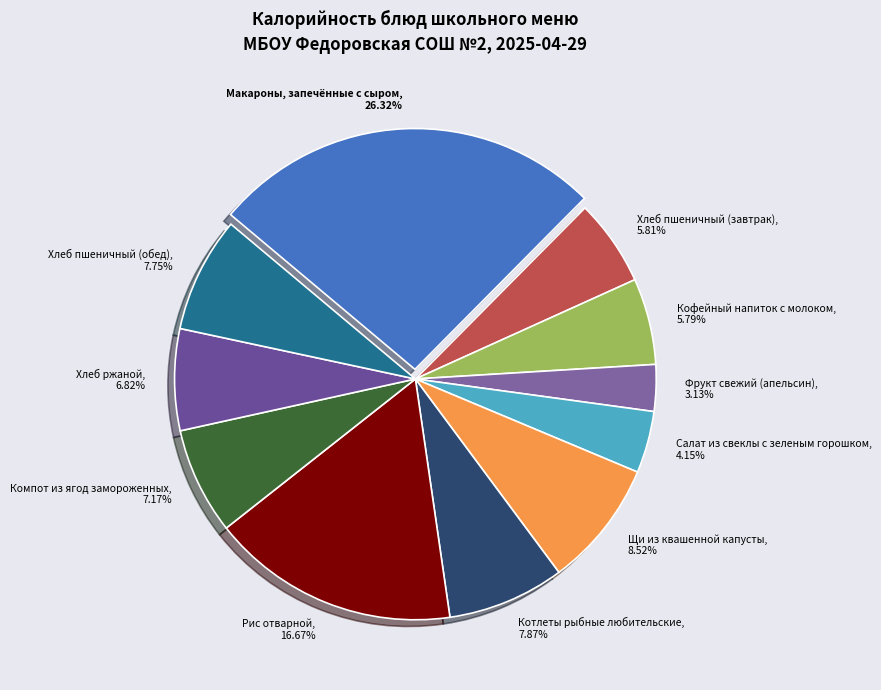

True or false: Котлеты рыбные любительские accounts for 8% of the total.

True